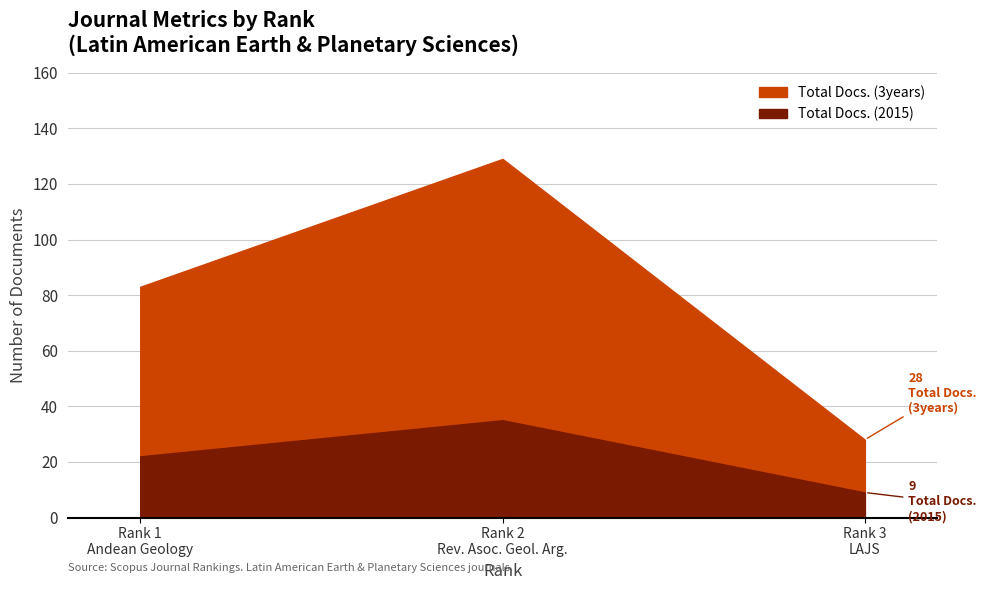

Rank the series at 2 from lowest to highest value.

Total Docs. (2015), Total Docs. (3years)